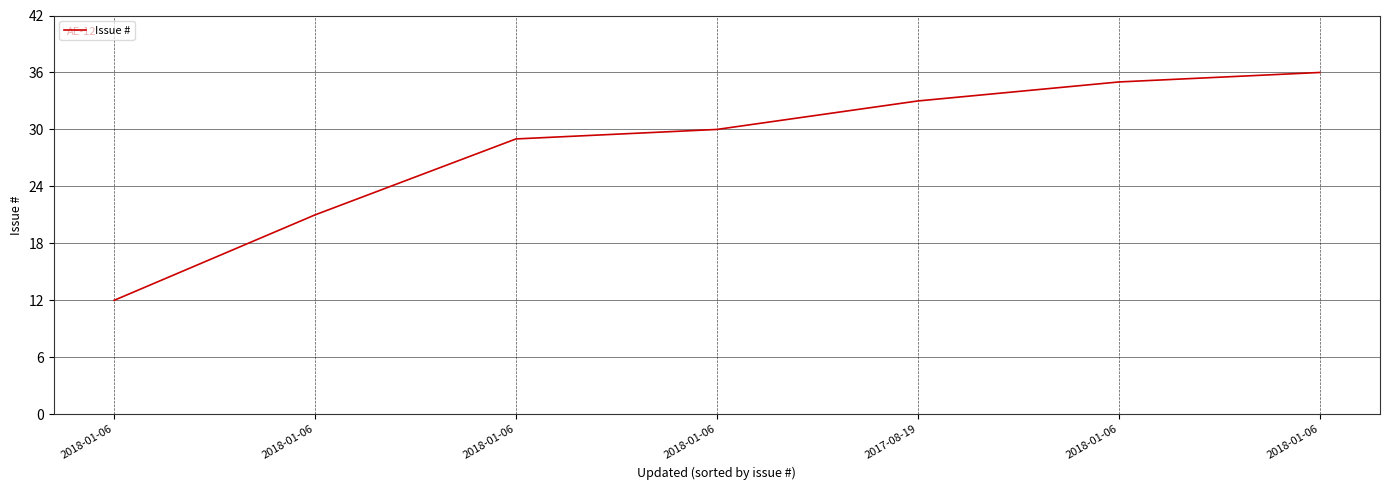

How many lines are shown in the chart?

1